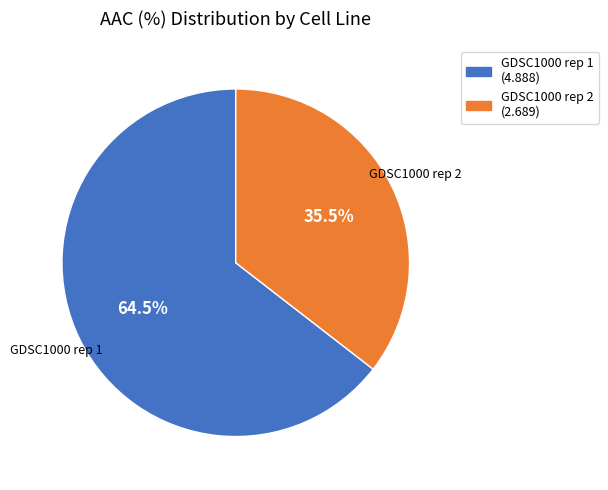

Does GDSC1000 rep 2 account for over 50% of the chart?

No